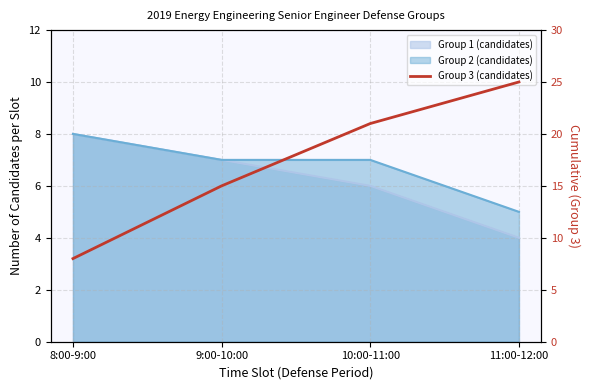

What is the value of the 2nd point from the left?

15